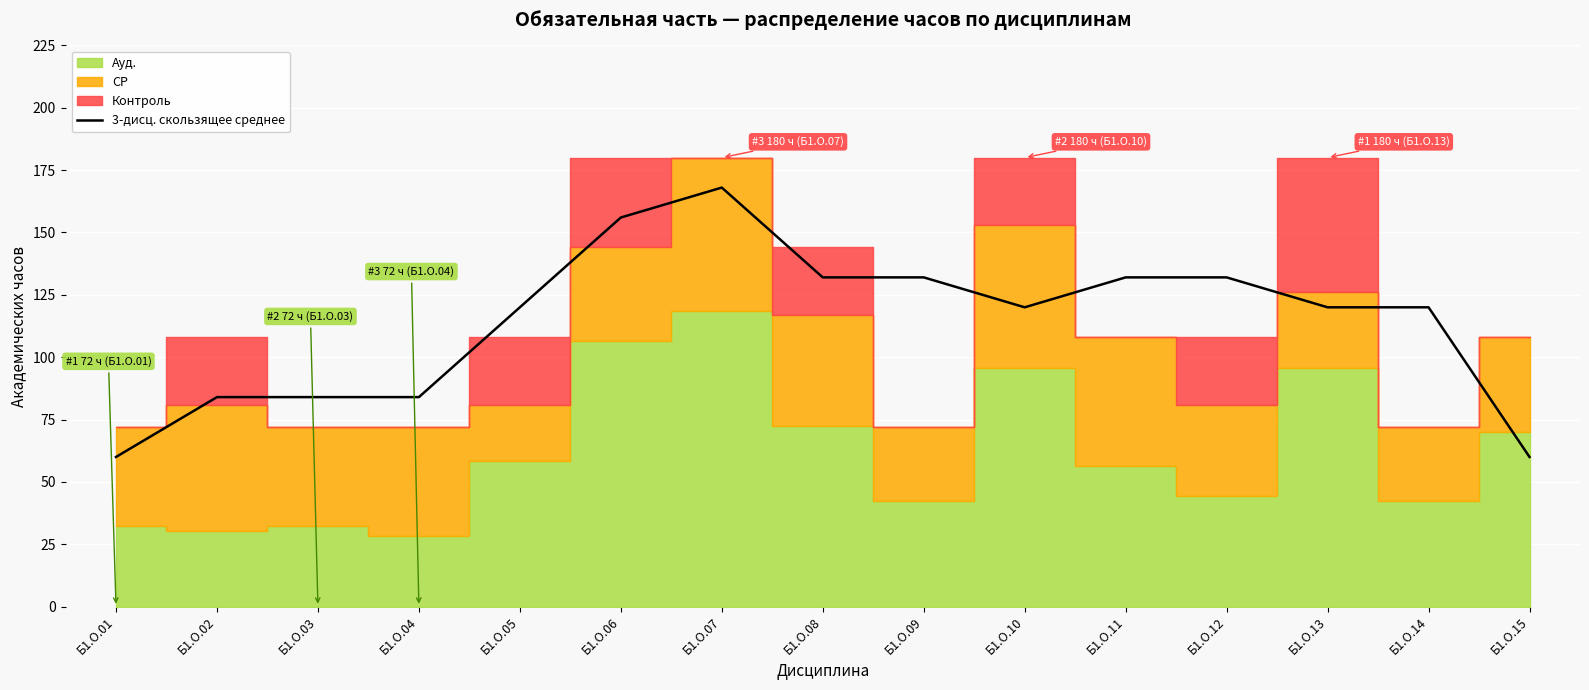

Where is the data nearest to the value 114?

Б1.О.05